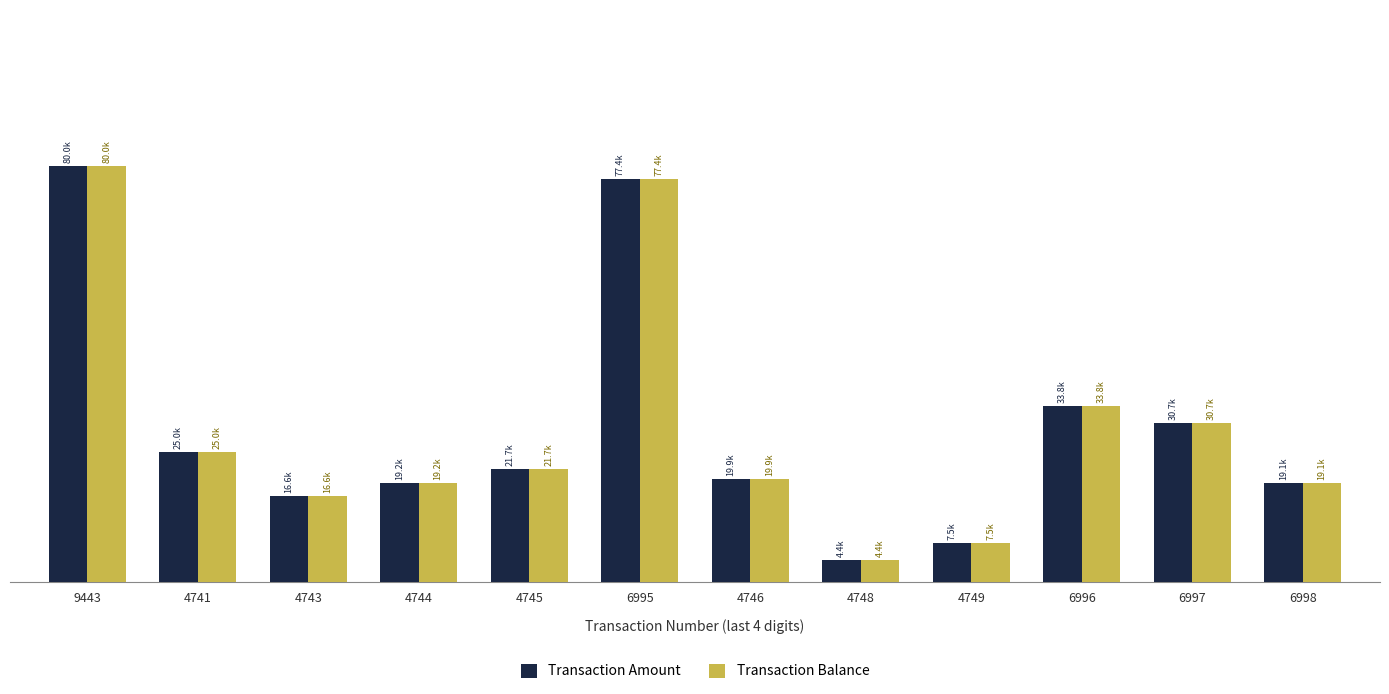

Does the chart contain any negative values?

No